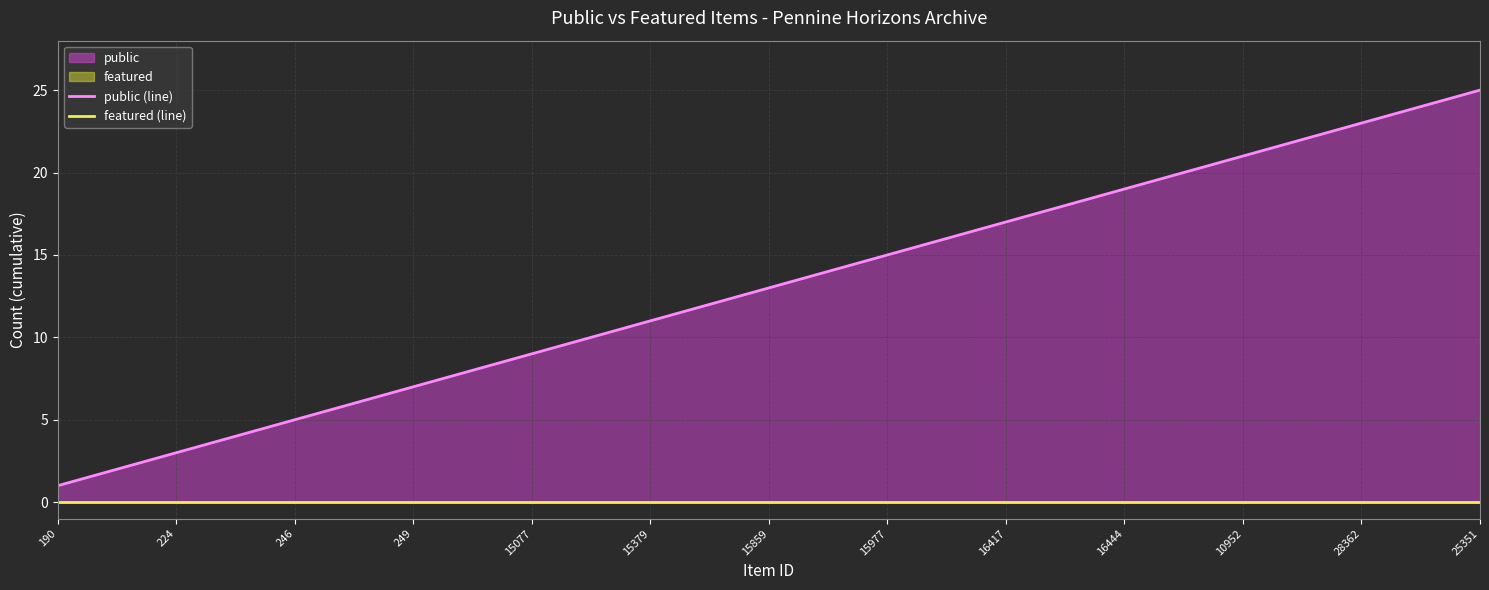

True or false: featured (line) and public (line) cross at least once.

False